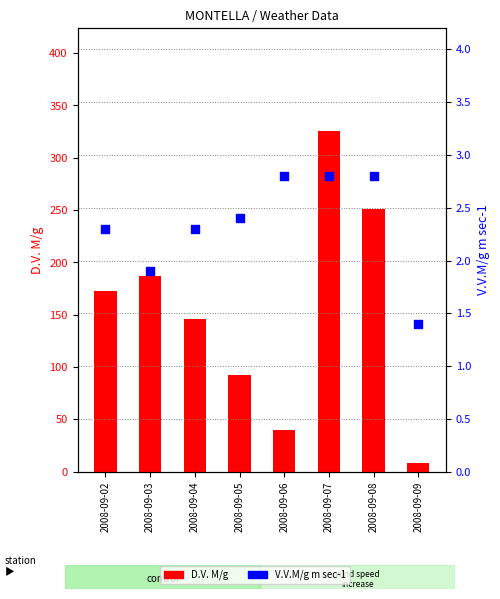

What is the total value across all series at 2008-09-03?

188.9